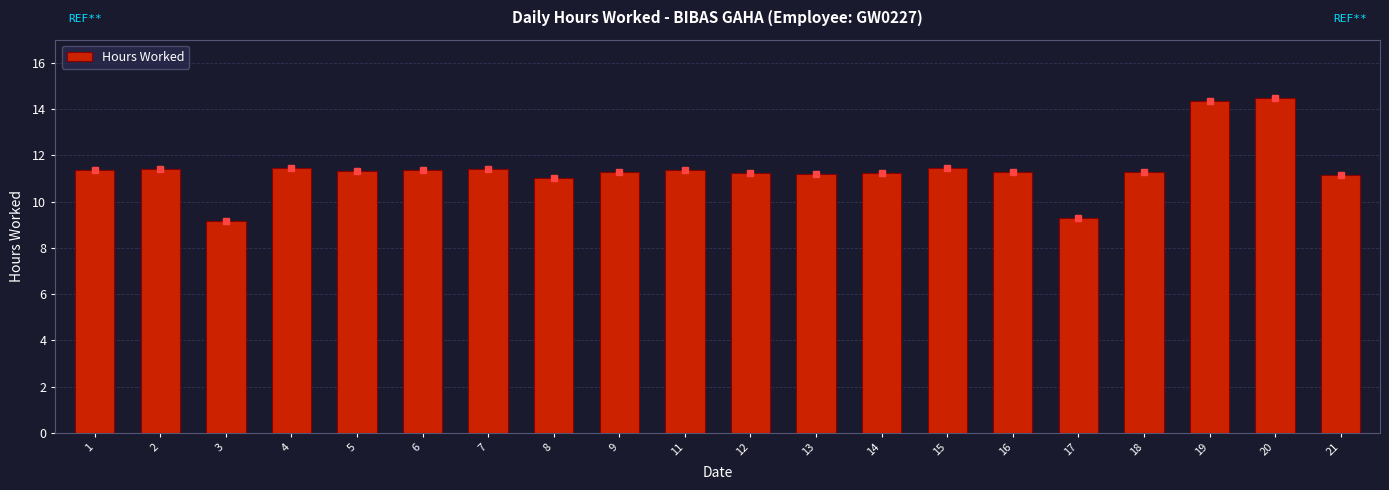

Approximately how many times larger is the value at 2 compared to 7?

1.0